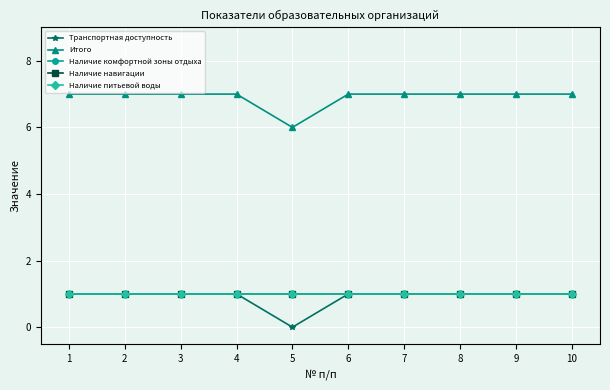

Is this an area chart (filled region under the line)?

No